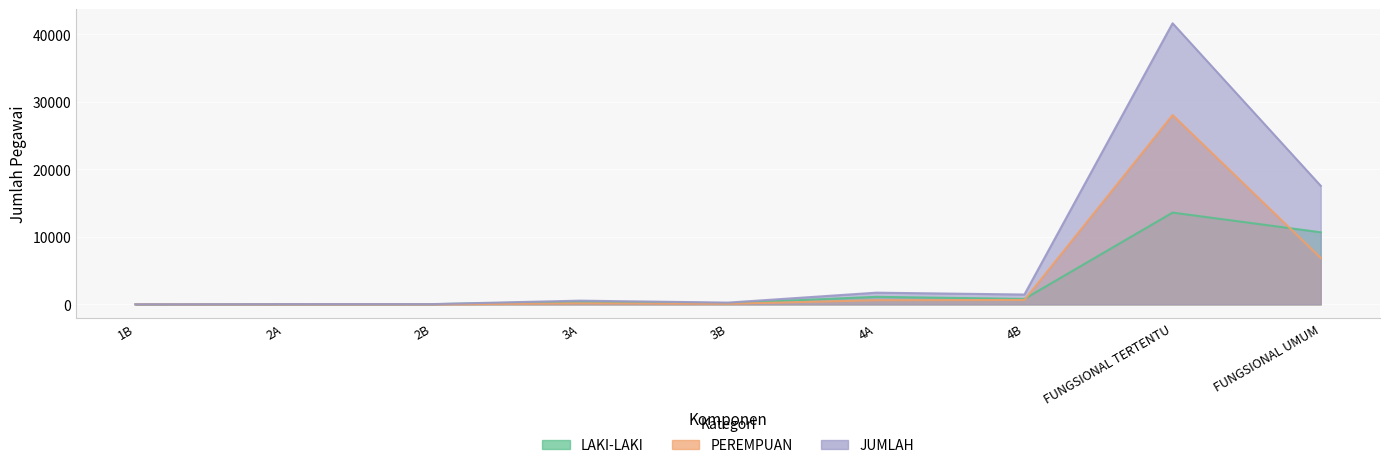

What is the sum of all JUMLAH values?

63256